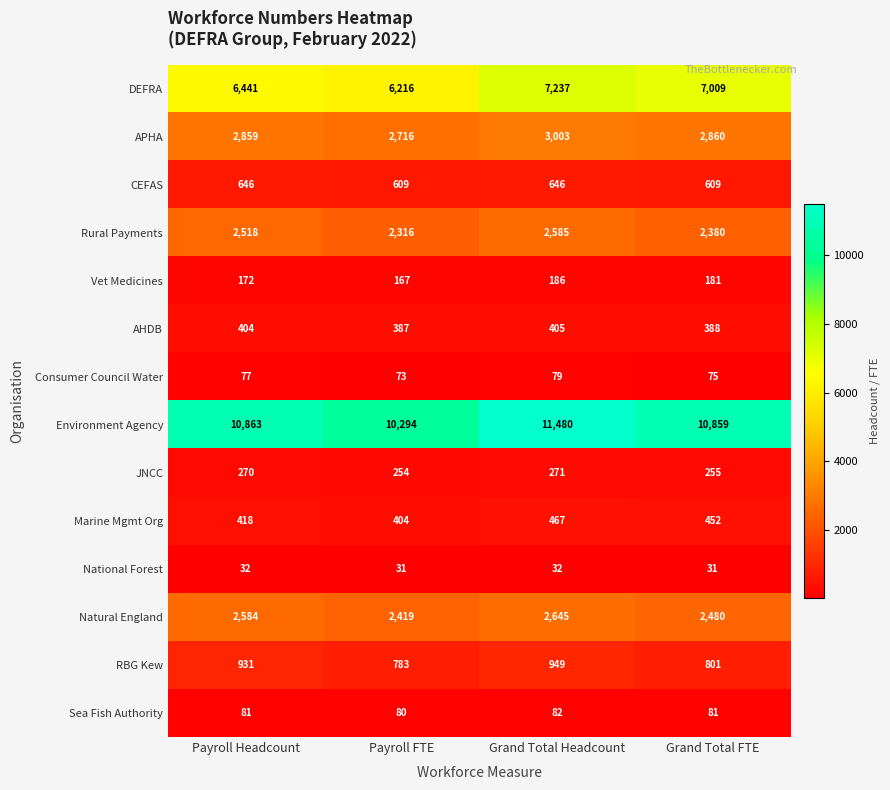

Which series has the largest range (max minus min)?

Environment Agency